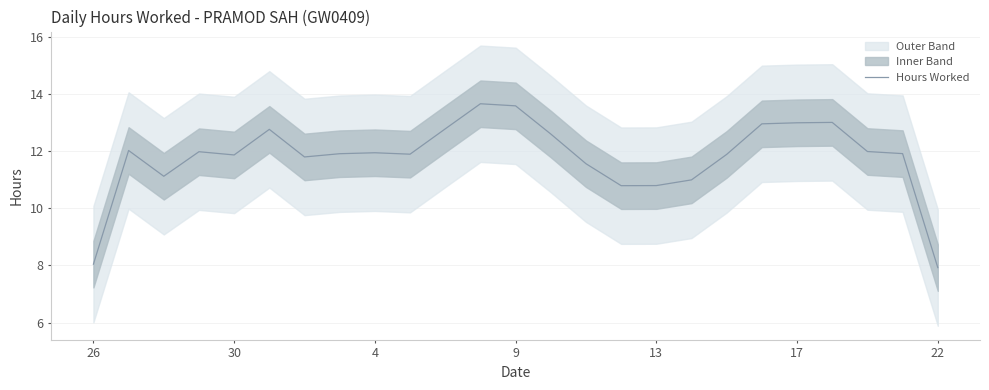

Is it true that the value at 21 is 3.9?

False